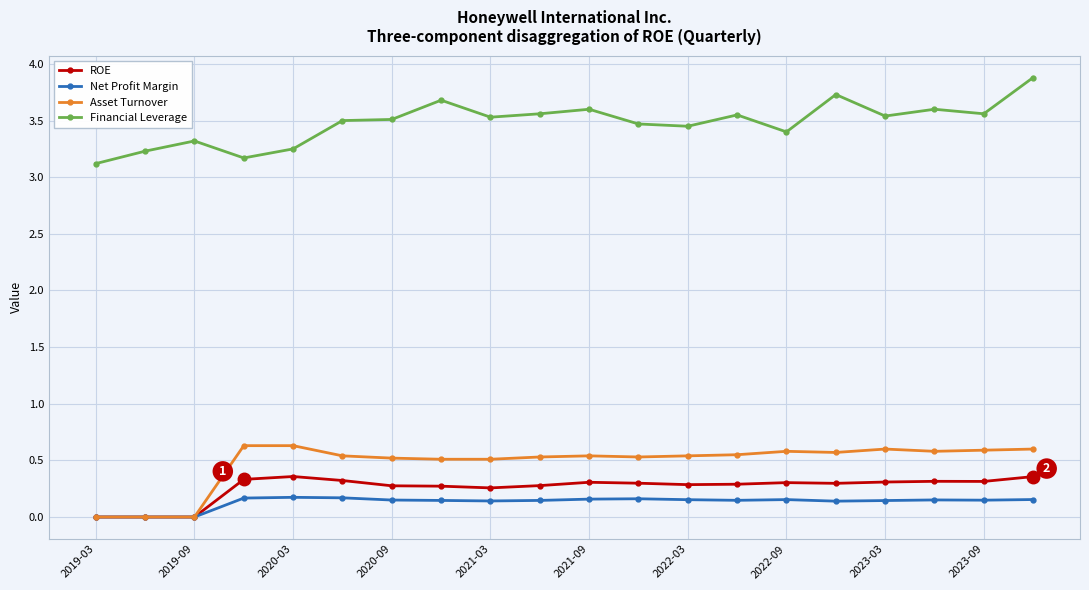

True or false: Financial Leverage and Asset Turnover intersect in this chart.

False